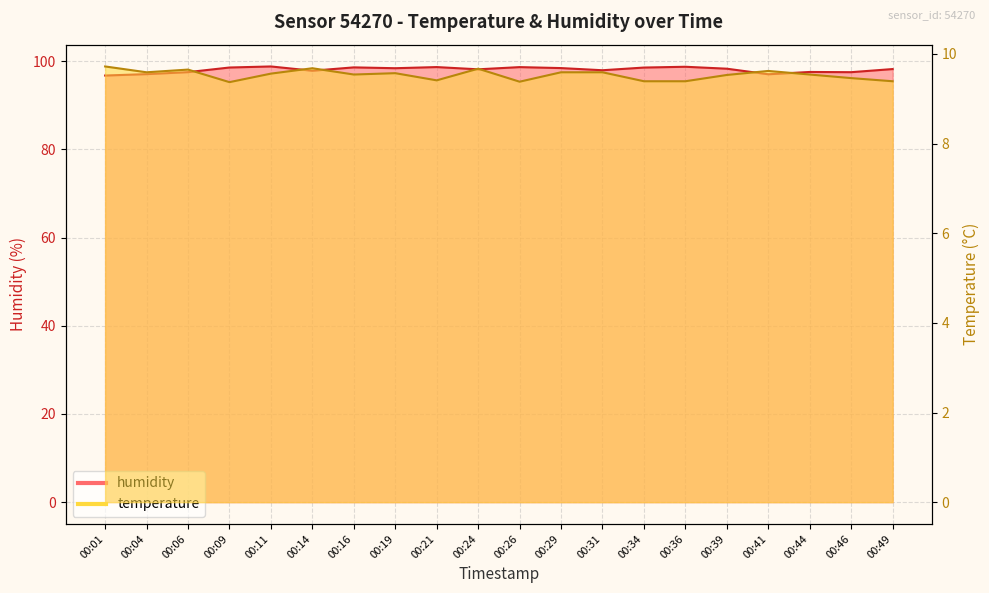

True or false: temperature and humidity cross at least once.

False